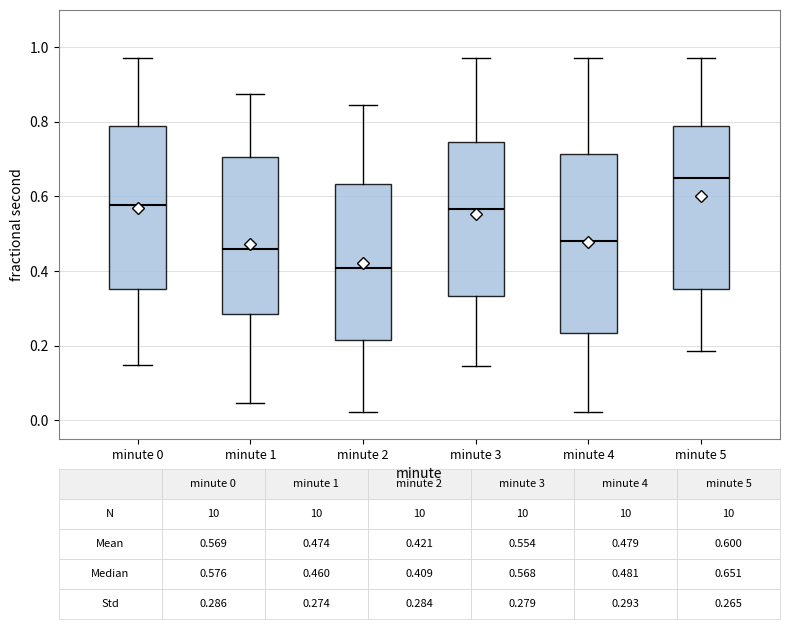

Which box is the tallest, from its lower edge to its upper edge?

minute 4